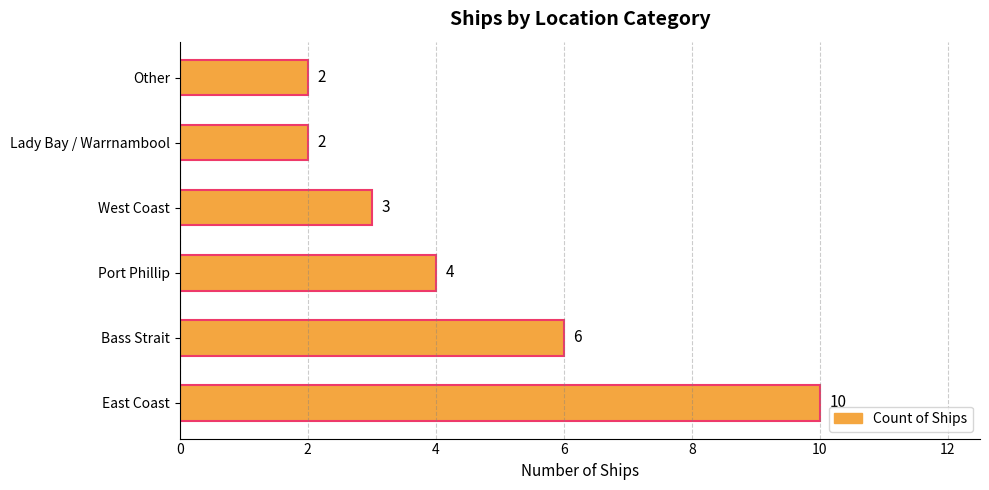

How many bars are there in total?

6